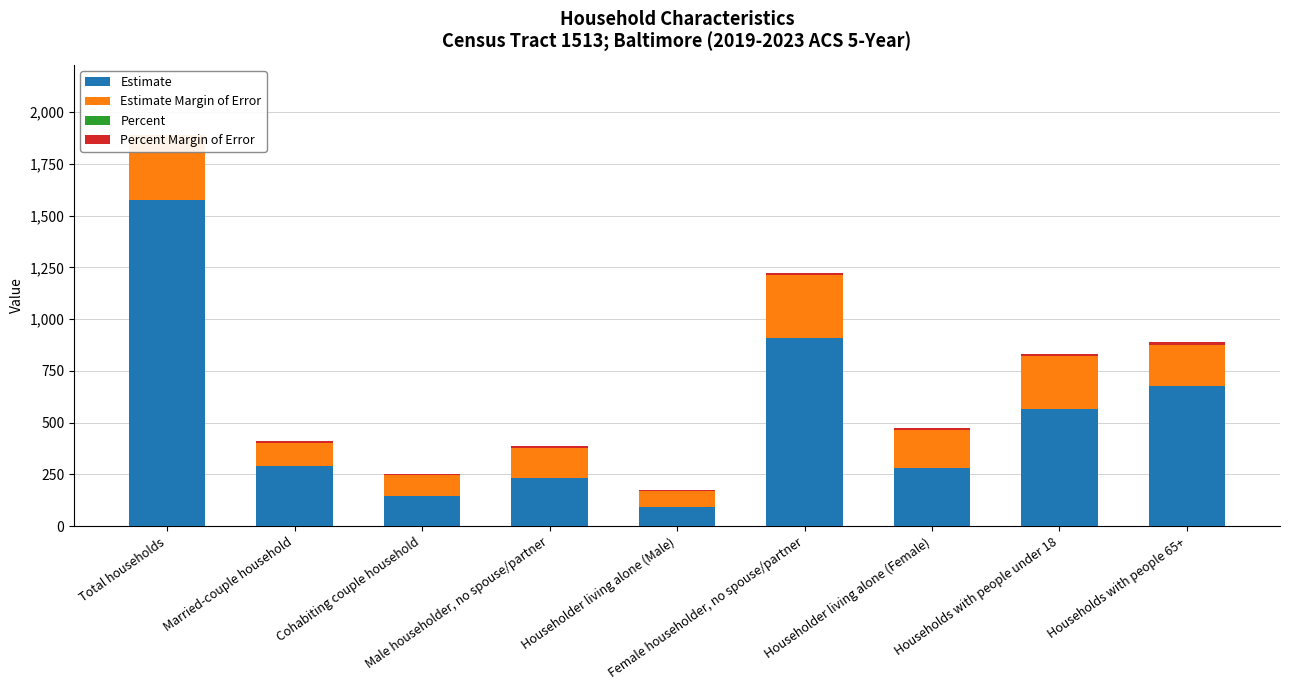

What is the difference between the second highest and second lowest values in the Percent series?

0.5